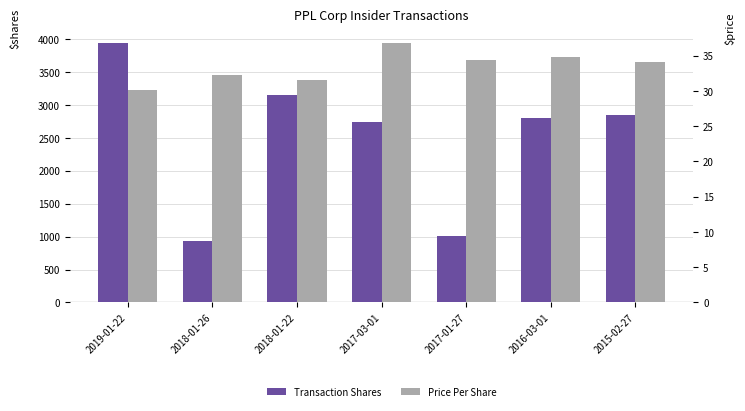

How many values in the Price Per Share series exceed 34?

4